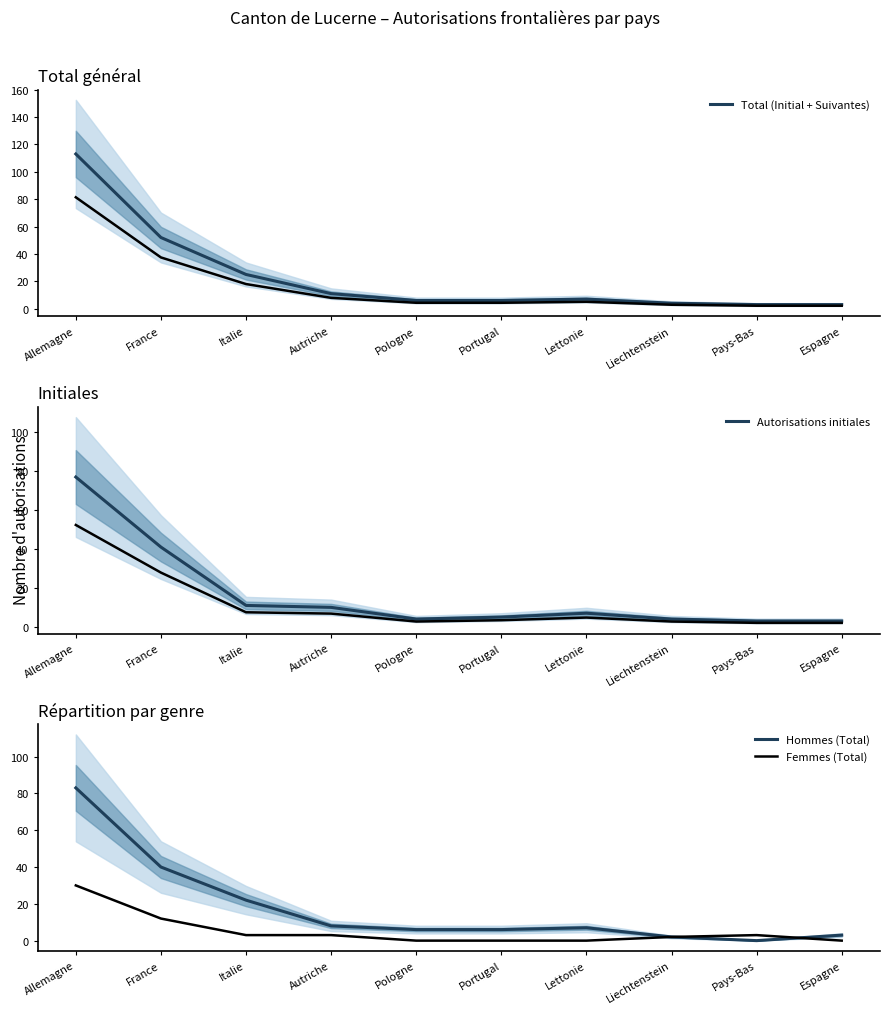

Read the Hommes (Total) value at Pologne, to the nearest 5.

5